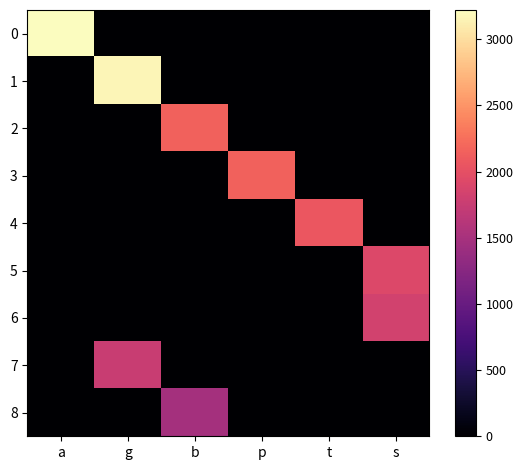

What is the average value of the 3 series?

359.4